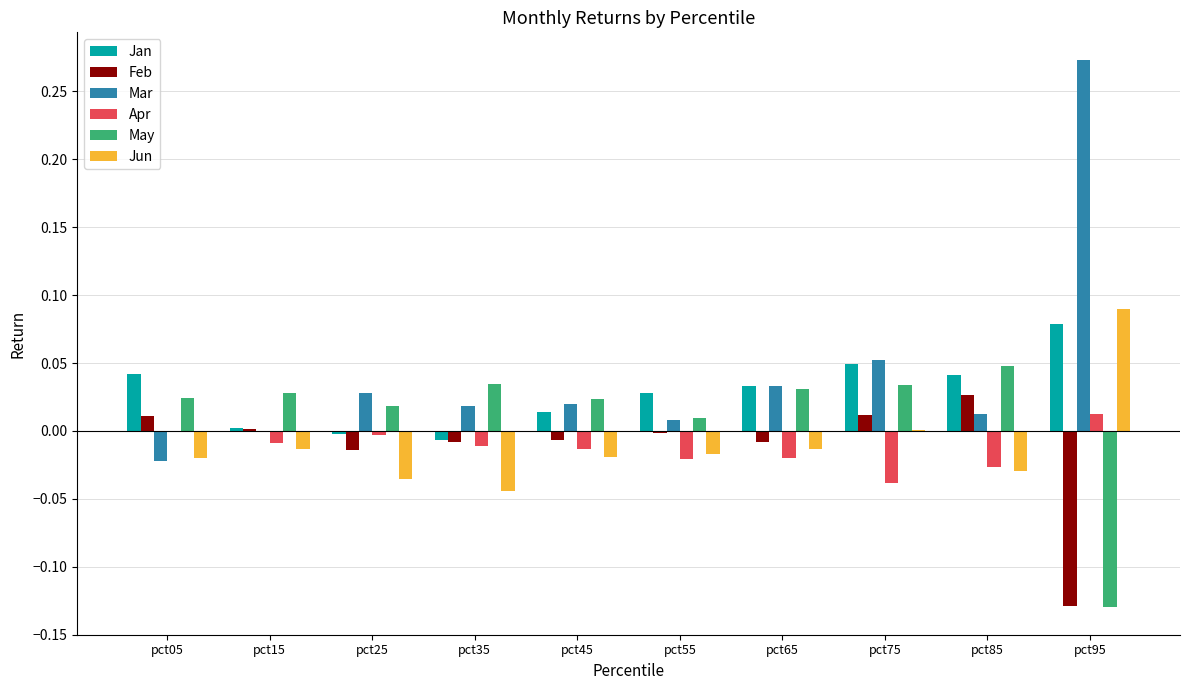

Where is Jun nearest to the value 0?

pct75